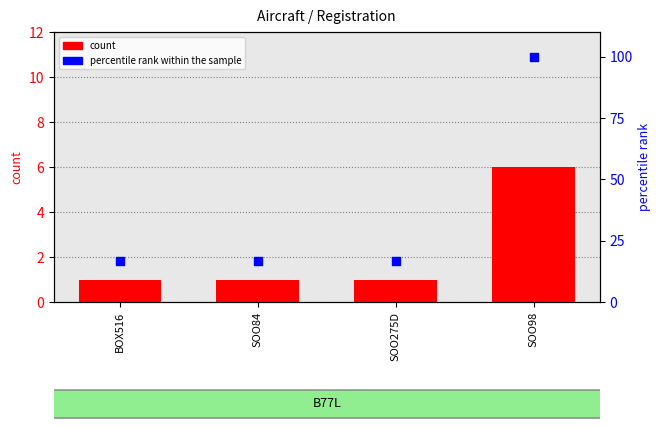

Which series has the largest Y range (max minus min)?

percentile rank within the sample